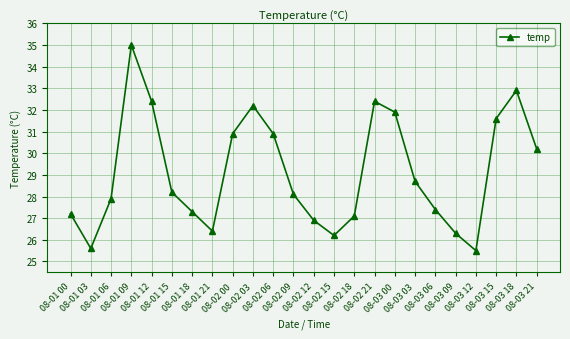

Reading left to right, what are all the values shown in this chart?

08-01 00=27.2	08-01 03=25.6	08-01 06=27.9	08-01 09=35.0	08-01 12=32.4	08-01 15=28.2	08-01 18=27.3	08-01 21=26.4	08-02 00=30.9	08-02 03=32.2	08-02 06=30.9	08-02 09=28.1	08-02 12=26.9	08-02 15=26.2	08-02 18=27.1	08-02 21=32.4	08-03 00=31.9	08-03 03=28.7	08-03 06=27.4	08-03 09=26.3	08-03 12=25.5	08-03 15=31.6	08-03 18=32.9	08-03 21=30.2